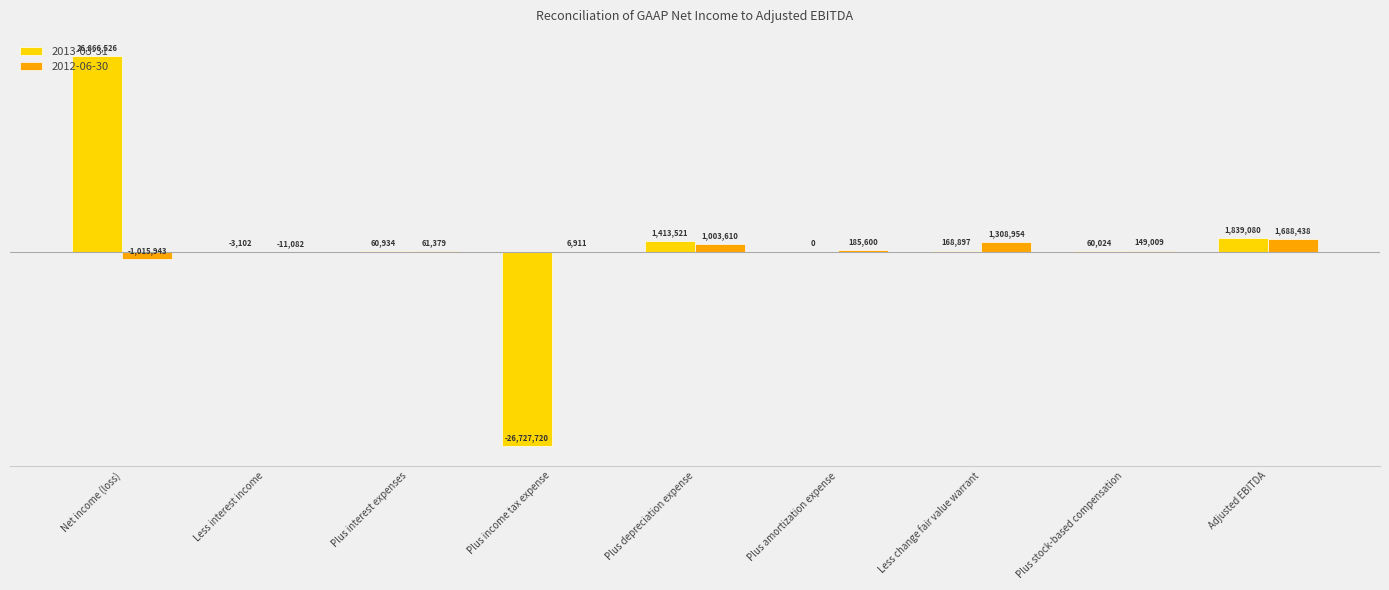

Does the chart contain any negative values?

Yes